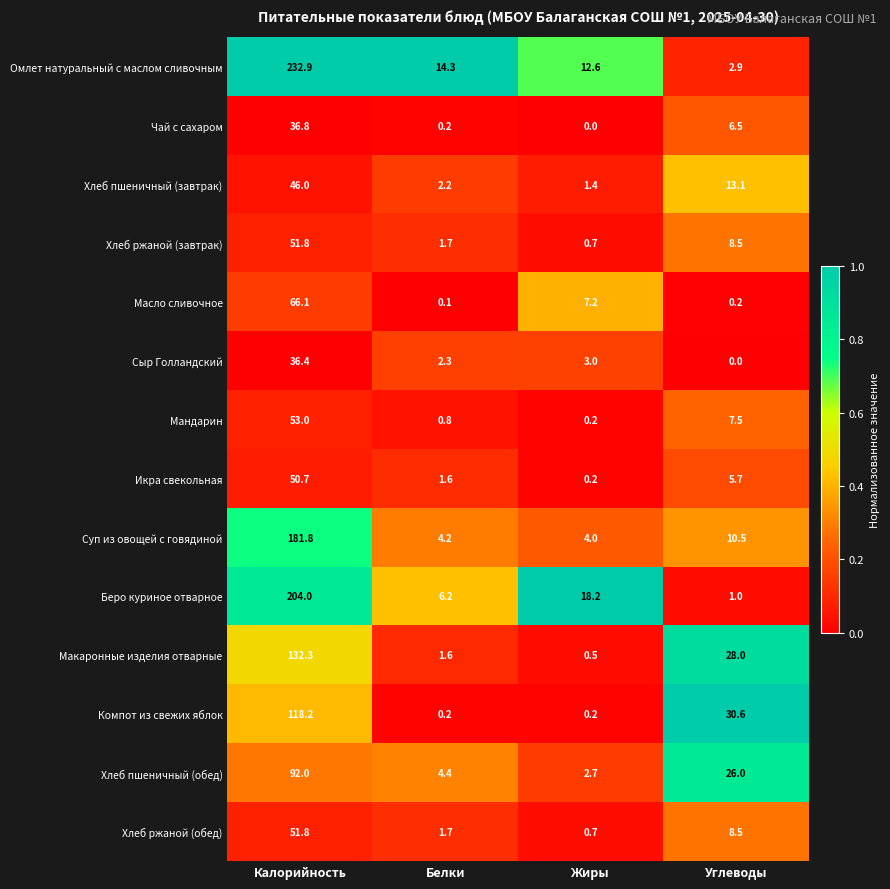

Where does the Хлеб пшеничный (завтрак) series first go above 13?

Калорийность